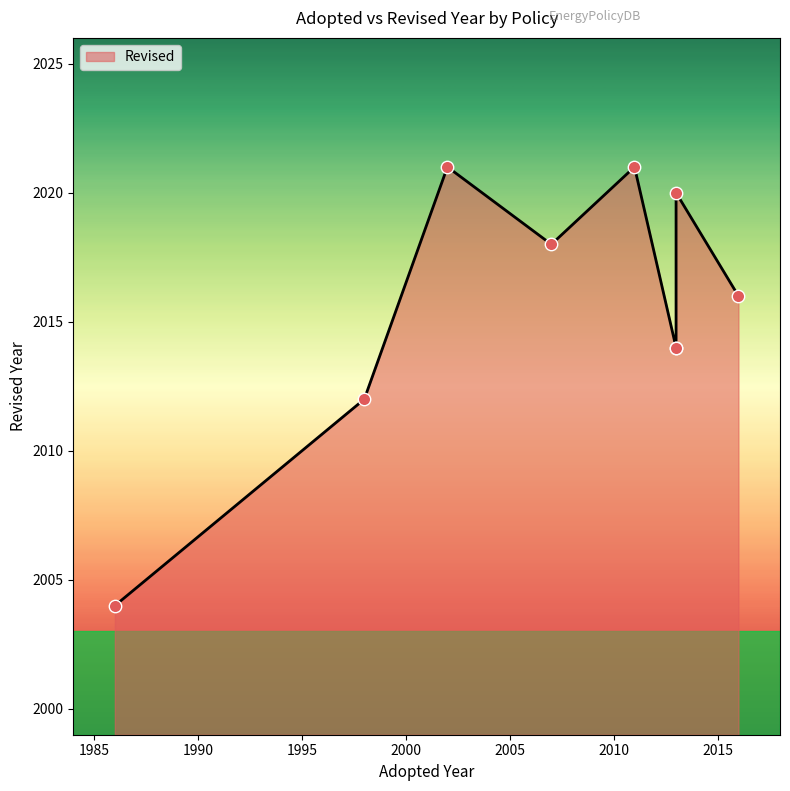

Which has a higher value, 2013 or 2011?

2011